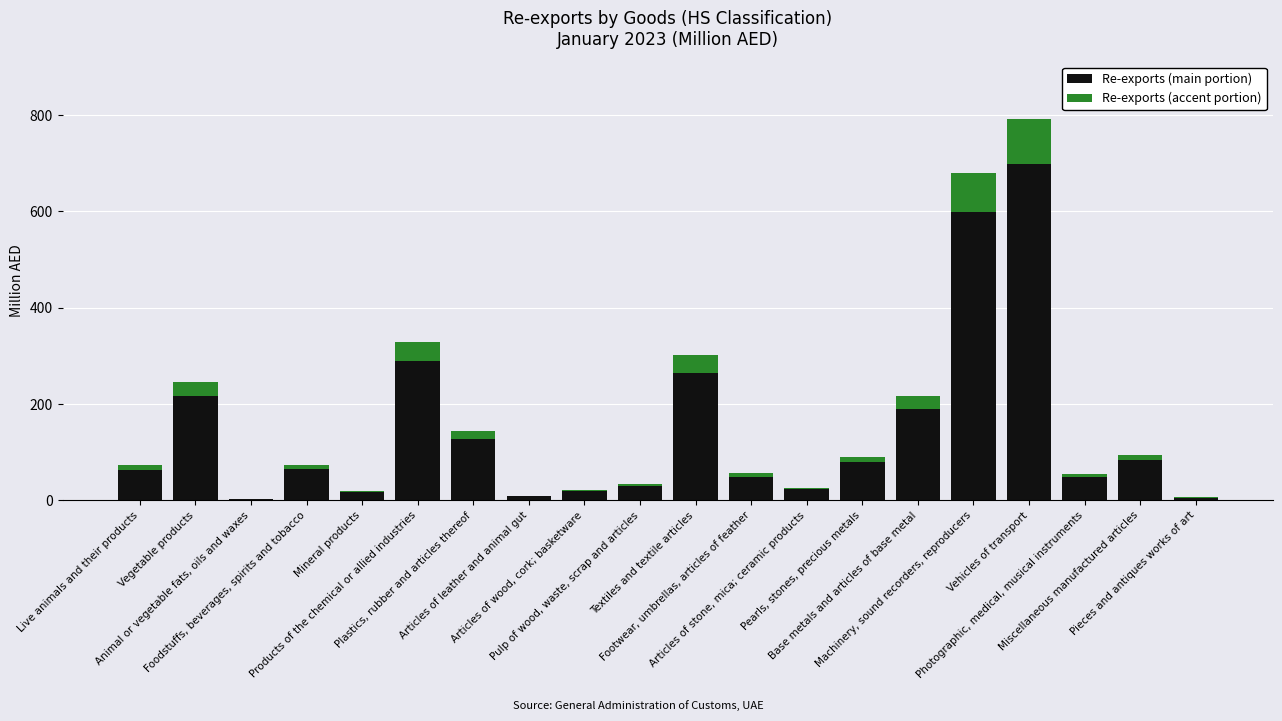

What is the highest value of the Re-exports (main portion) series?

697.4